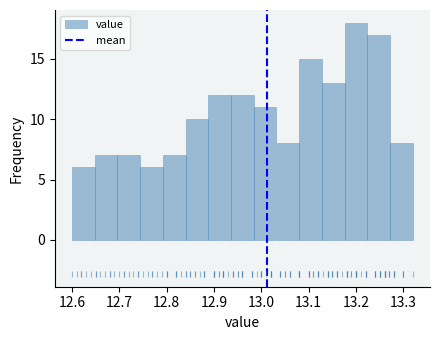

Which range on the x-axis has the tallest bar?

13.176 to 13.224